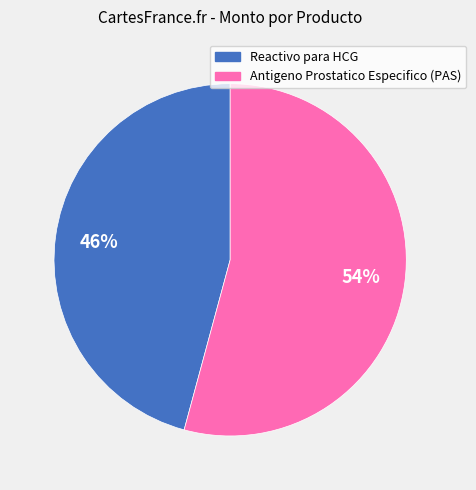

Which category has the biggest portion of the pie?

Antigeno Prostatico Especifico (PAS)